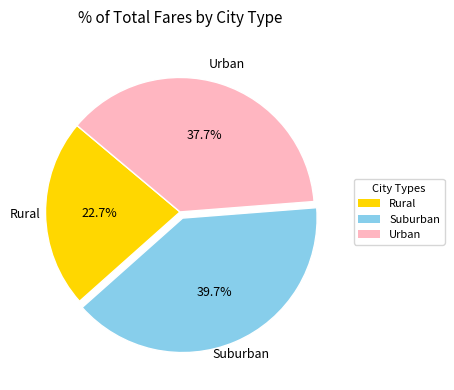

Which has a higher value, Suburban or Urban?

Suburban